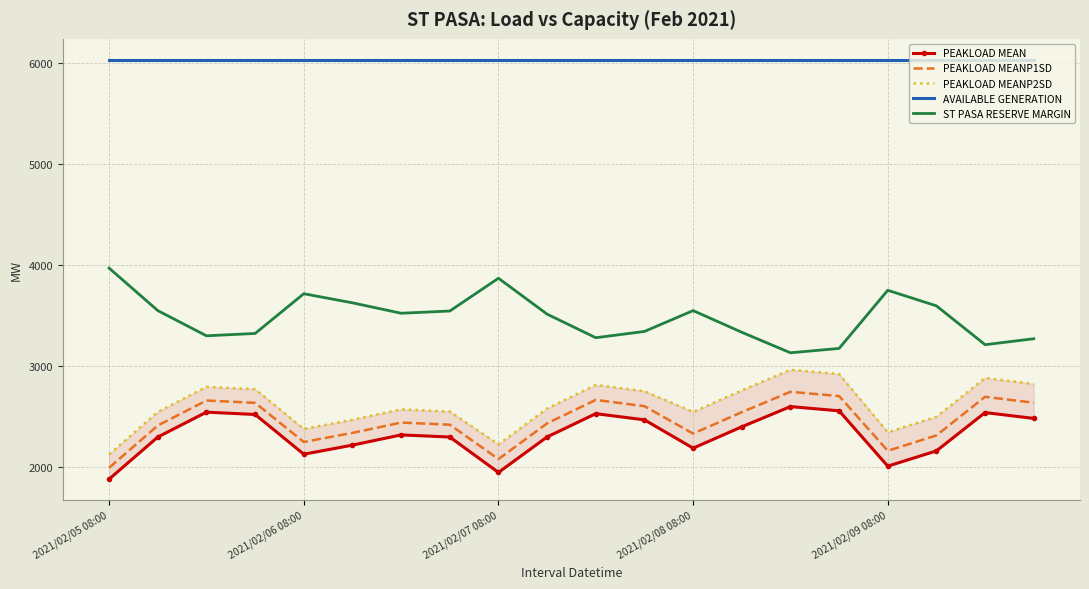

Does the chart have visible grid lines?

Yes